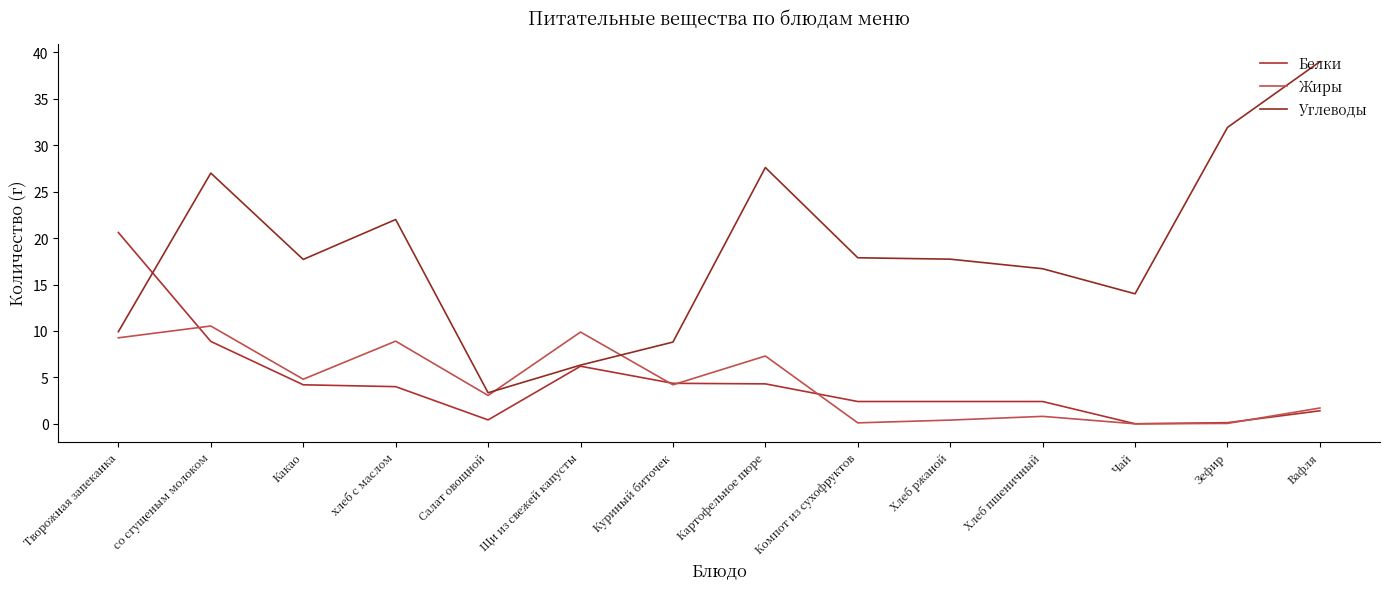

Where is the first local maximum for Углеводы?

со сгущеным молоком